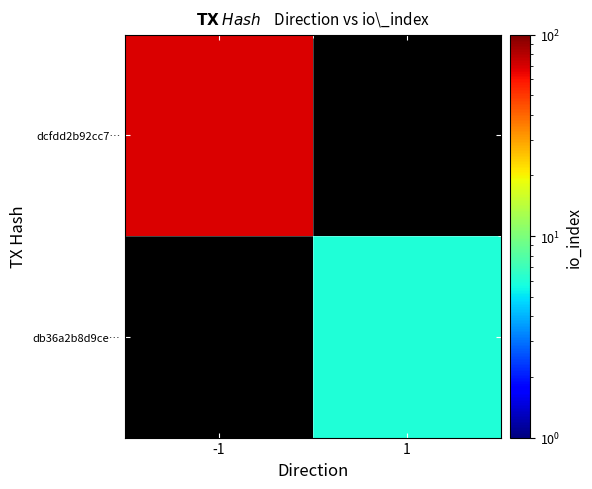

Count the number of data series in this chart.

2